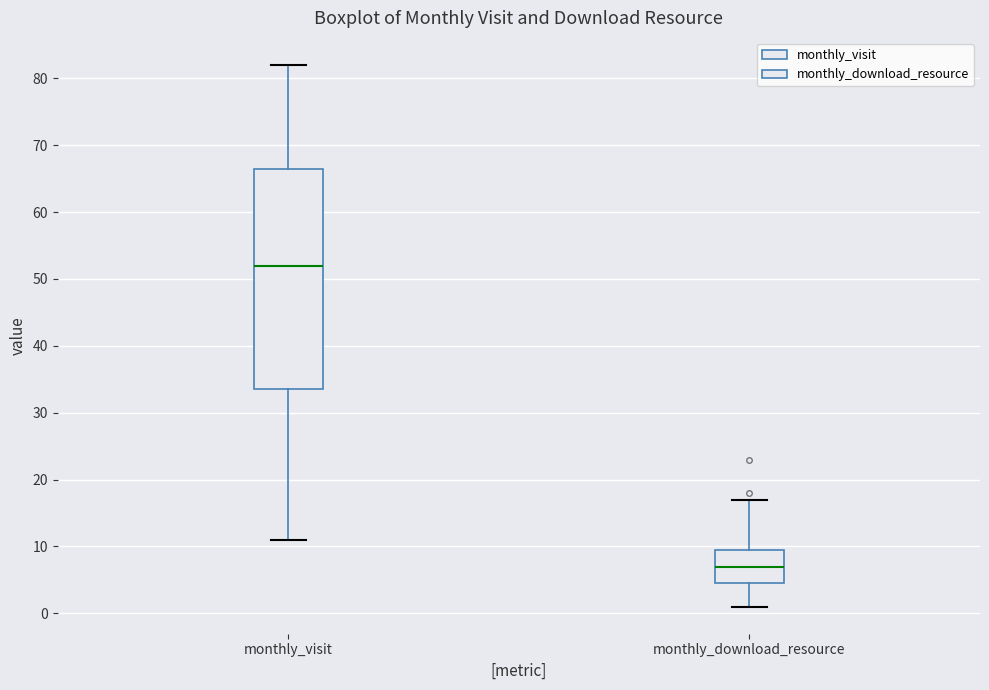

Reading left to right, transcribe this box plot: for each box, give where its median line is, the range the box spans, and where its two whiskers end, as read against the y-axis. The values are not printed on the chart, so give them approximately, as read against the axis.

monthly_visit: median 52, box 34 to 67, whiskers 11 to 82
monthly_download_resource: median 7, box 5 to 10, whiskers 1 to 17